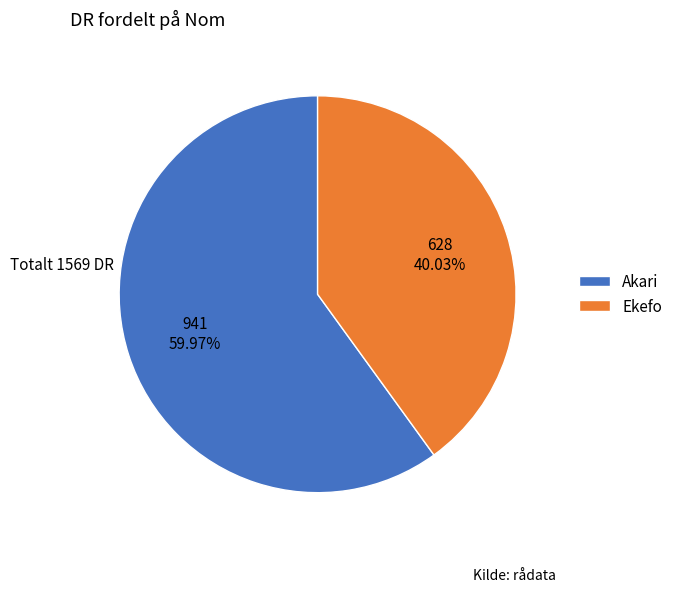

How many segments does this pie chart have?

2